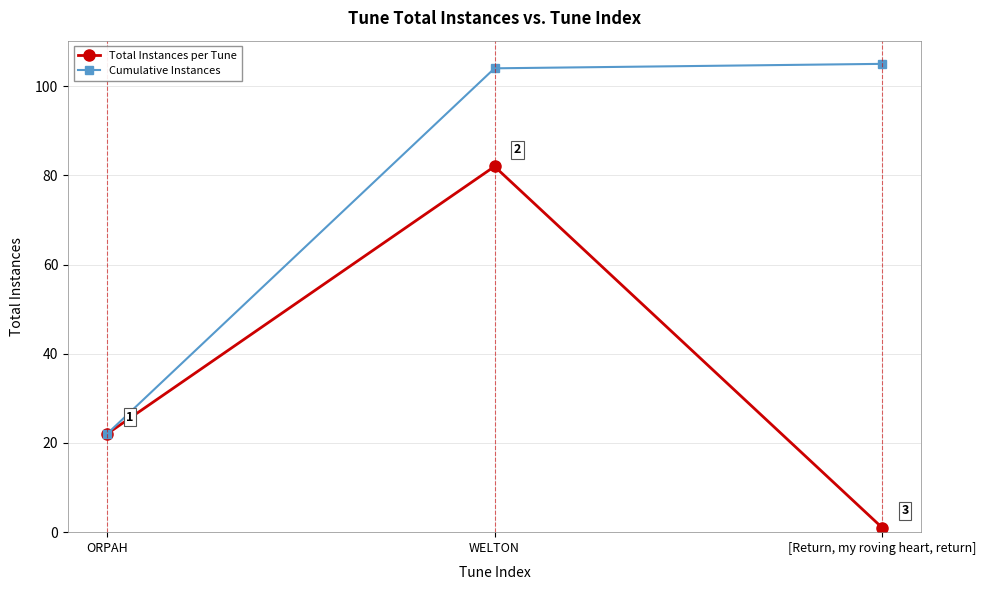

What position from the left is ORPAH?

1